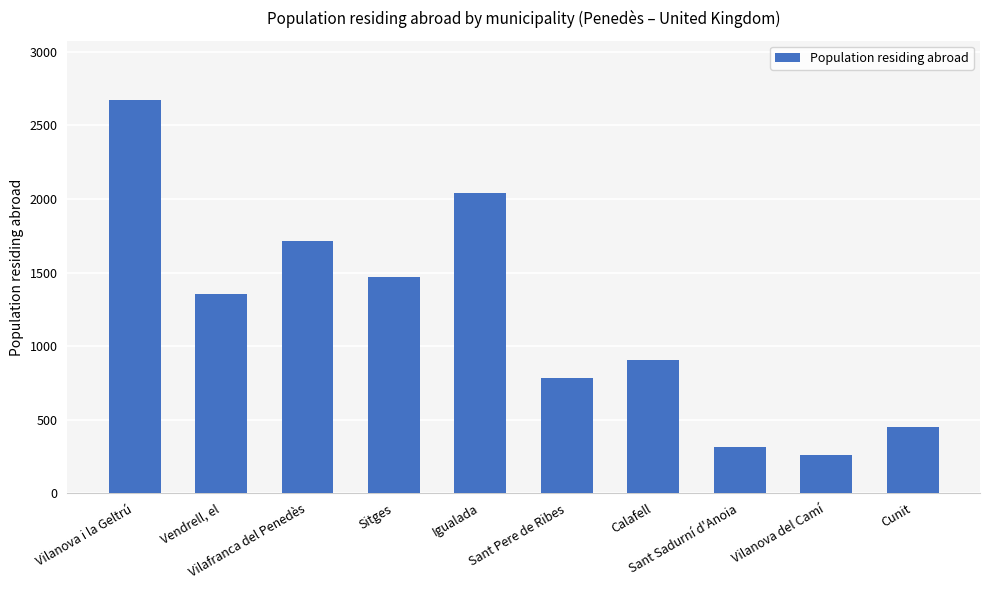

What is the sum of all values?

11957